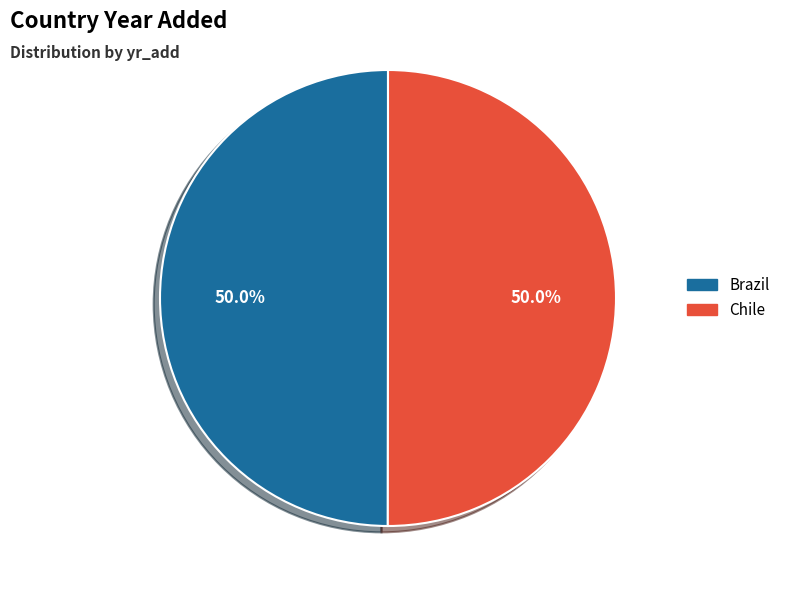

Combined, do Brazil and Chile account for over 50%?

Yes